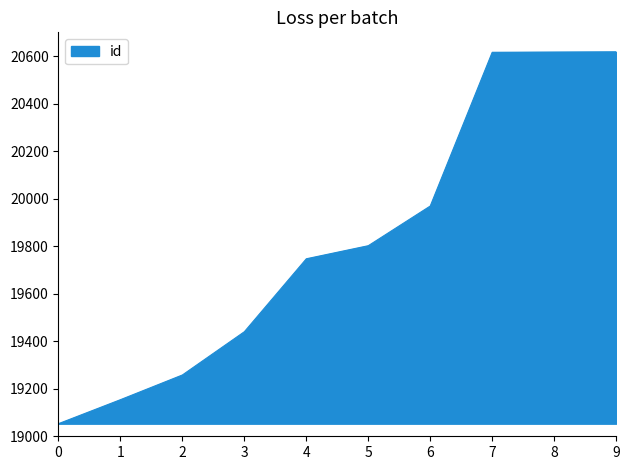

Is it true that the value at 6 is 19969?

True